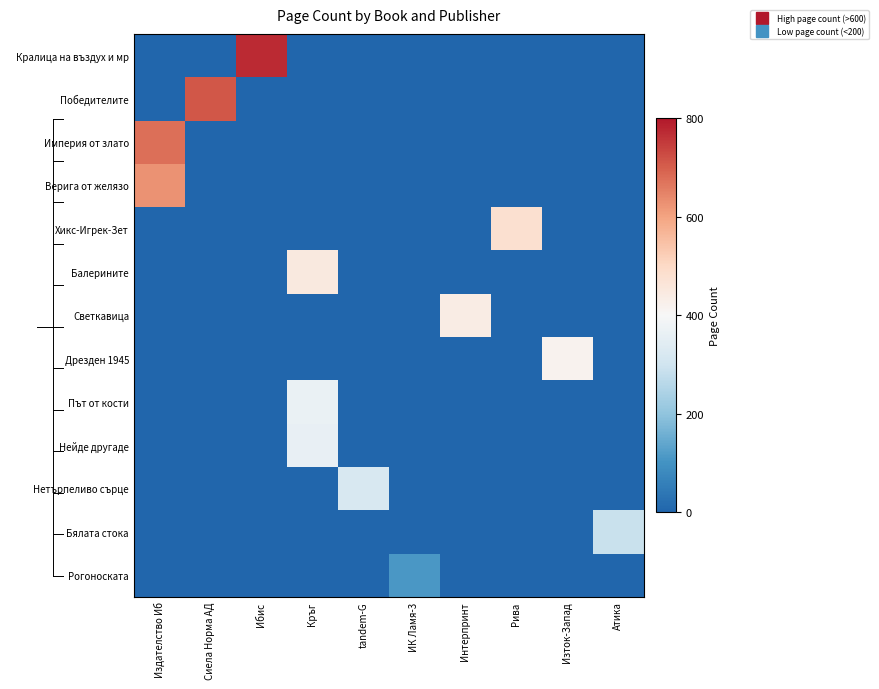

Reading right to left, list all the values displayed in this chart.

Кралица на въздух и мр: Атика=0	Изток-Запад=0	Рива=0	Интерпринт=0	ИК Ламя-3=0	tandem-G=0	Кръг=0	Ибис=772	Сиела Норма АД=0	Издателство Иб=0
Победителите: Атика=0	Изток-Запад=0	Рива=0	Интерпринт=0	ИК Ламя-3=0	tandem-G=0	Кръг=0	Ибис=0	Сиела Норма АД=712	Издателство Иб=0
Империя от злато: Атика=0	Изток-Запад=0	Рива=0	Интерпринт=0	ИК Ламя-3=0	tandem-G=0	Кръг=0	Ибис=0	Сиела Норма АД=0	Издателство Иб=676
Верига от желязо: Атика=0	Изток-Запад=0	Рива=0	Интерпринт=0	ИК Ламя-3=0	tandem-G=0	Кръг=0	Ибис=0	Сиела Норма АД=0	Издателство Иб=628
Хикс-Игрек-Зет: Атика=0	Изток-Запад=0	Рива=480	Интерпринт=0	ИК Ламя-3=0	tandem-G=0	Кръг=0	Ибис=0	Сиела Норма АД=0	Издателство Иб=0
Балерините: Атика=0	Изток-Запад=0	Рива=0	Интерпринт=0	ИК Ламя-3=0	tandem-G=0	Кръг=448	Ибис=0	Сиела Норма АД=0	Издателство Иб=0
Светкавица: Атика=0	Изток-Запад=0	Рива=0	Интерпринт=440	ИК Ламя-3=0	tandem-G=0	Кръг=0	Ибис=0	Сиела Норма АД=0	Издателство Иб=0
Дрезден 1945: Атика=0	Изток-Запад=416	Рива=0	Интерпринт=0	ИК Ламя-3=0	tandem-G=0	Кръг=0	Ибис=0	Сиела Норма АД=0	Издателство Иб=0
Път от кости: Атика=0	Изток-Запад=0	Рива=0	Интерпринт=0	ИК Ламя-3=0	tandem-G=0	Кръг=368	Ибис=0	Сиела Норма АД=0	Издателство Иб=0
Нейде другаде: Атика=0	Изток-Запад=0	Рива=0	Интерпринт=0	ИК Ламя-3=0	tandem-G=0	Кръг=360	Ибис=0	Сиела Норма АД=0	Издателство Иб=0
Нетърпеливо сърце: Атика=0	Изток-Запад=0	Рива=0	Интерпринт=0	ИК Ламя-3=0	tandem-G=320	Кръг=0	Ибис=0	Сиела Норма АД=0	Издателство Иб=0
Бялата стока: Атика=288	Изток-Запад=0	Рива=0	Интерпринт=0	ИК Ламя-3=0	tandem-G=0	Кръг=0	Ибис=0	Сиела Норма АД=0	Издателство Иб=0
Рогоноската: Атика=0	Изток-Запад=0	Рива=0	Интерпринт=0	ИК Ламя-3=112	tandem-G=0	Кръг=0	Ибис=0	Сиела Норма АД=0	Издателство Иб=0